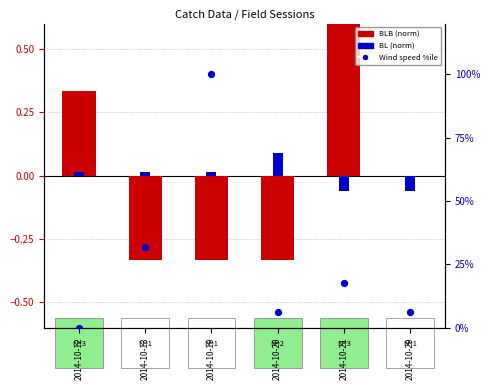

Is the value of BLB (norm) at 2014-10-20 greater than the value of Wind speed %ile at 2014-10-12?

No